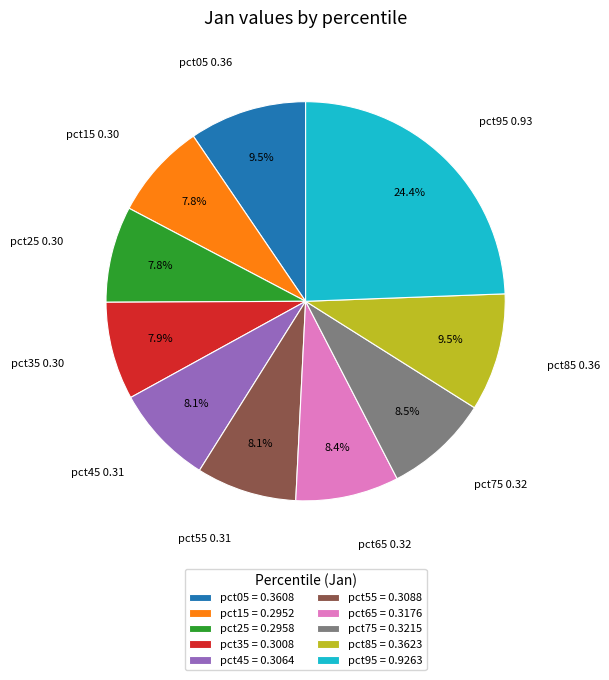

Is pct65 the majority of the pie?

No